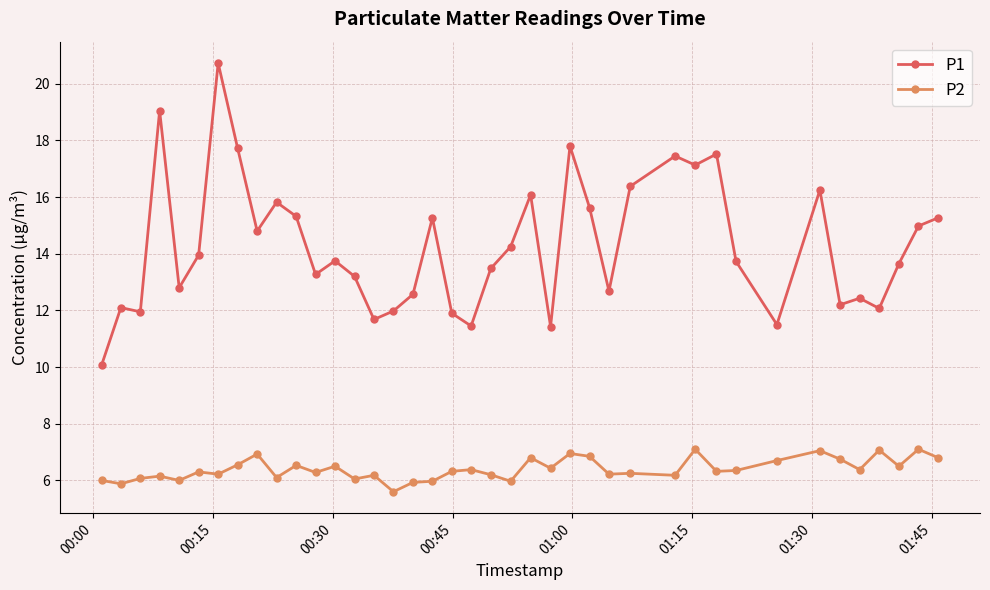

Rank the series by their maximum value, from highest to lowest.

P1, P2